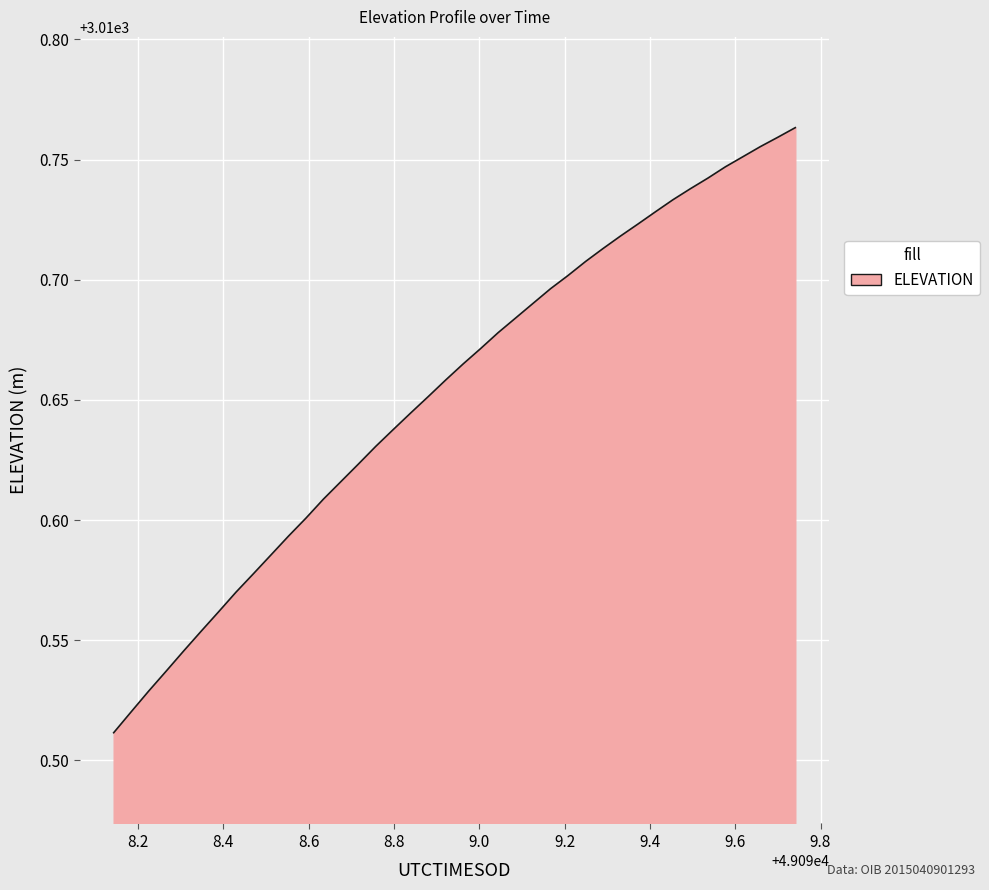

How many lines are shown in the chart?

1